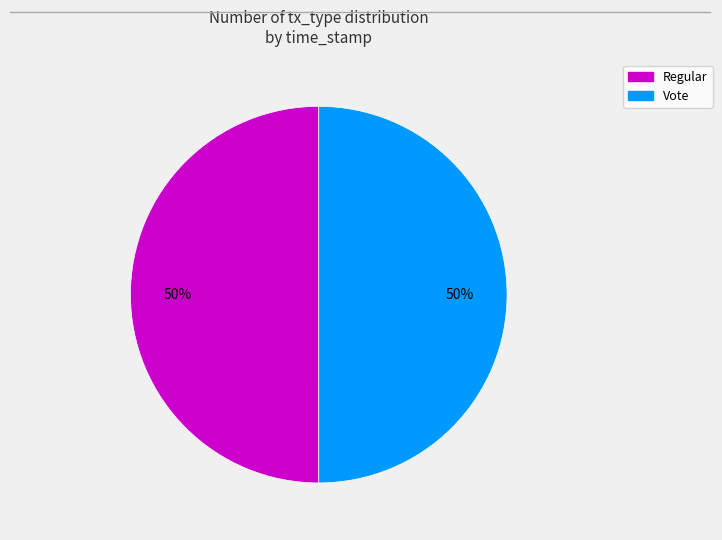

To the nearest percent, what portion does Vote represent?

50%